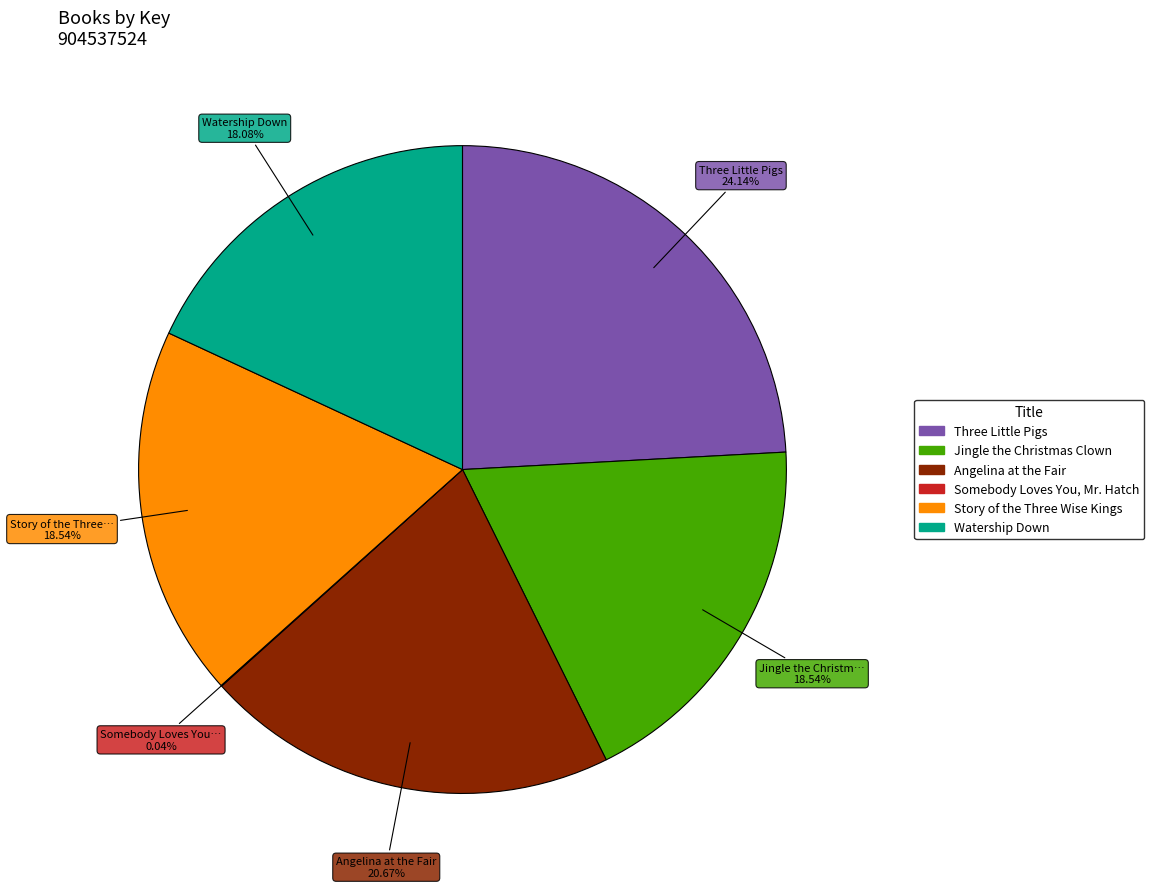

Is it true that Jingle the Christmas Clown is 13% of the pie?

False